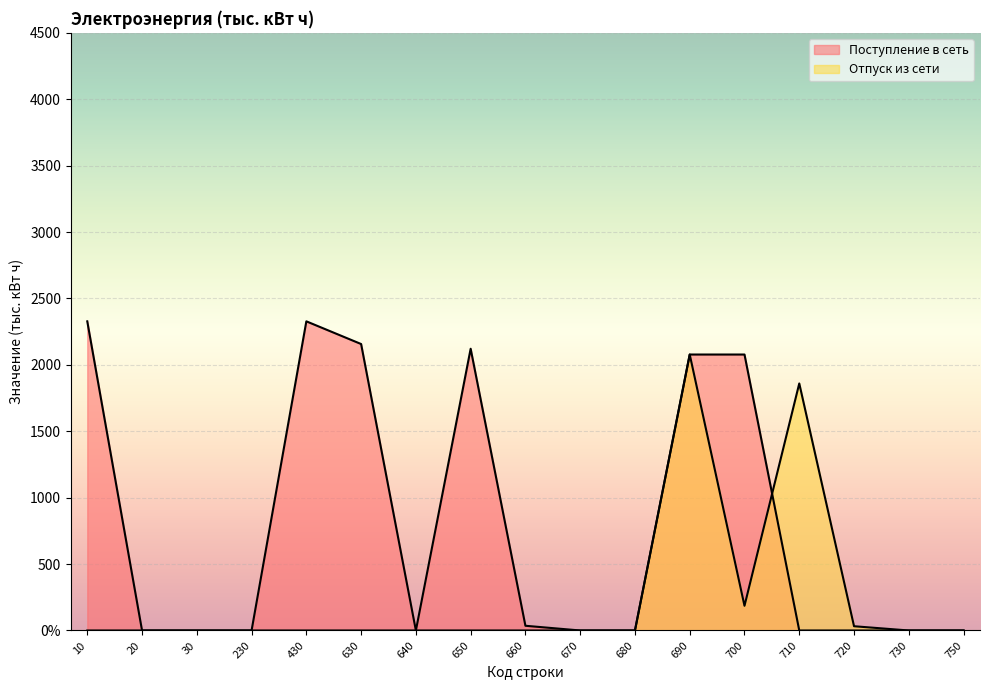

The value of Поступление в сеть at 640 is -1609.7. True or false?

False